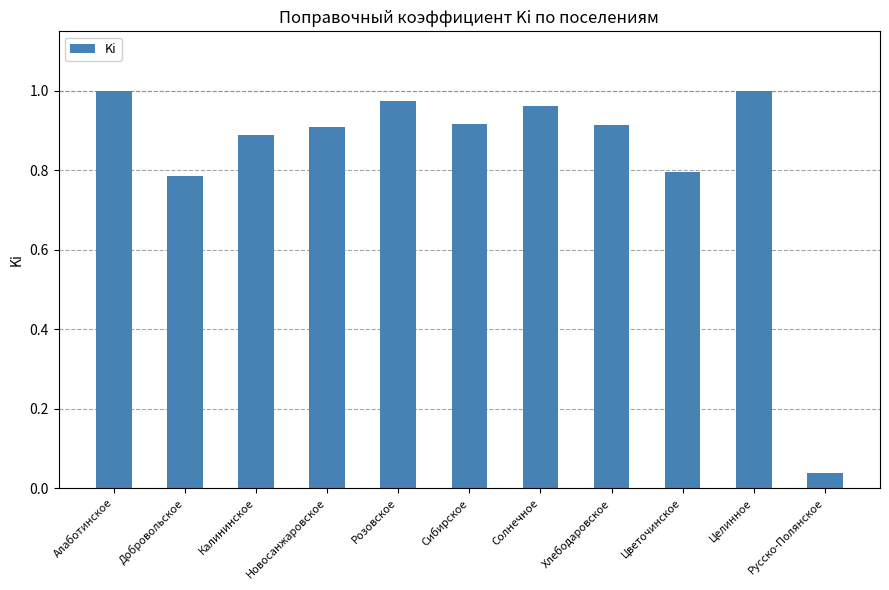

Is it true that the value at Розовское is 1.0?

True